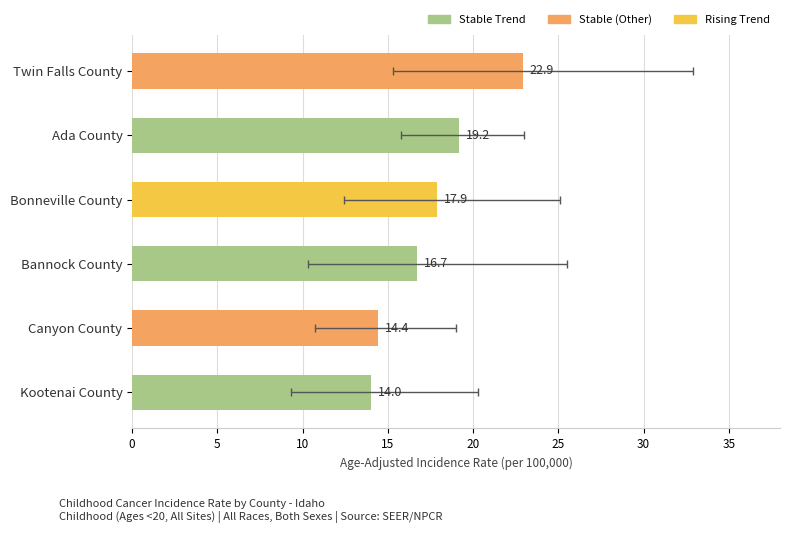

What is the difference between the maximum and minimum values?

8.9